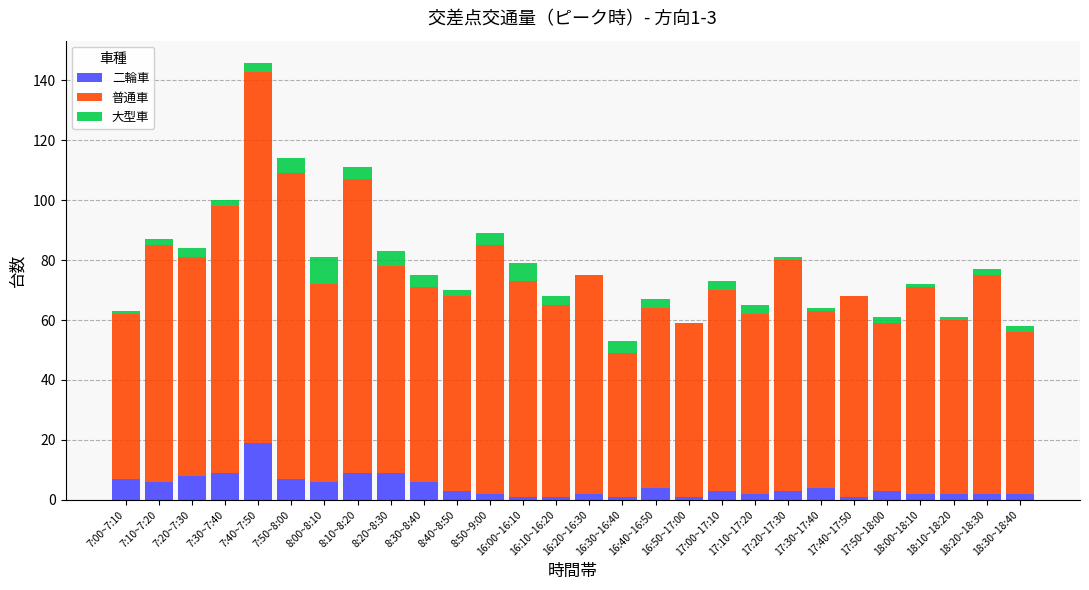

Does the chart contain stacked bars?

Yes